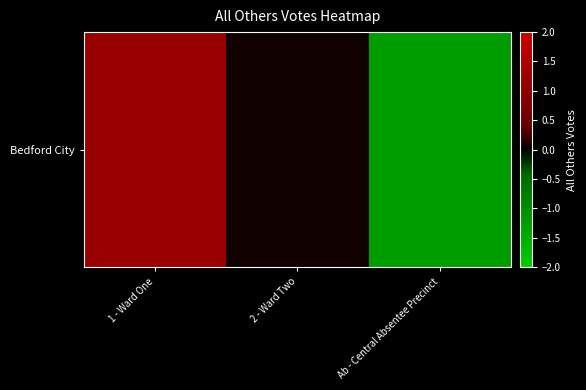

Reading left to right, extract all data points from this chart.

1.2	0.1	-1.3